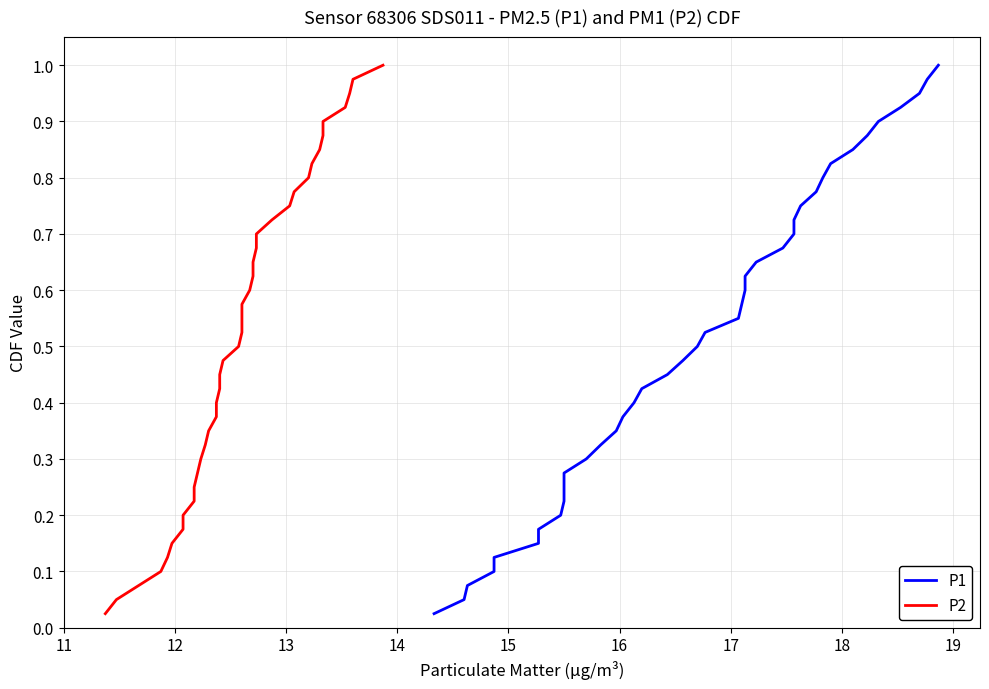

Which series has the largest total across all categories?

P1